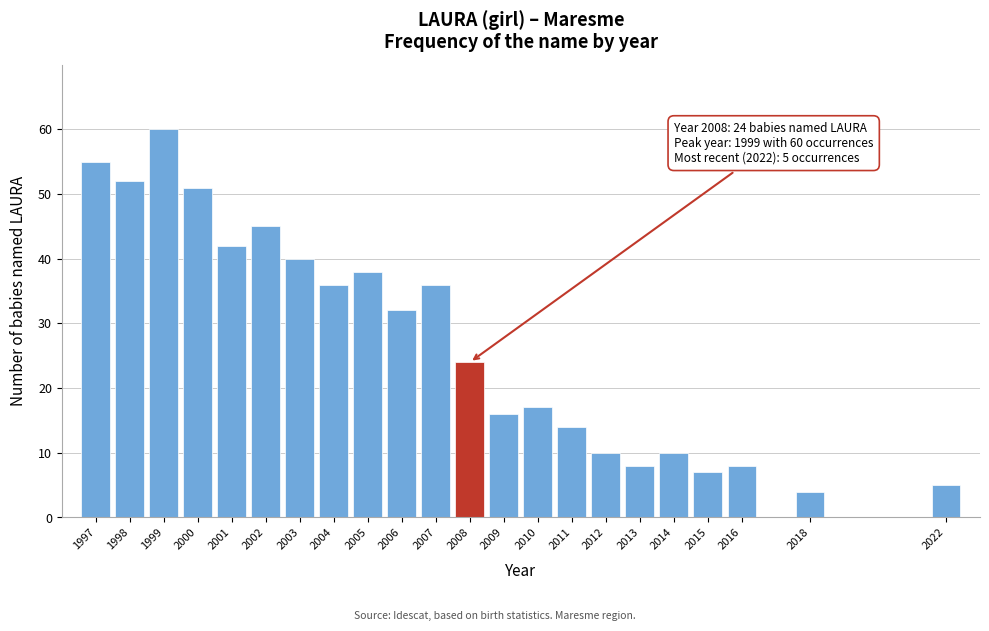

Reading left to right, transcribe all the data shown in this chart.

1997=55	1998=52	1999=60	2000=51	2001=42	2002=45	2003=40	2004=36	2005=38	2006=32	2007=36	2008=24	2009=16	2010=17	2011=14	2012=10	2013=8	2014=10	2015=7	2016=8	2018=4	2022=5